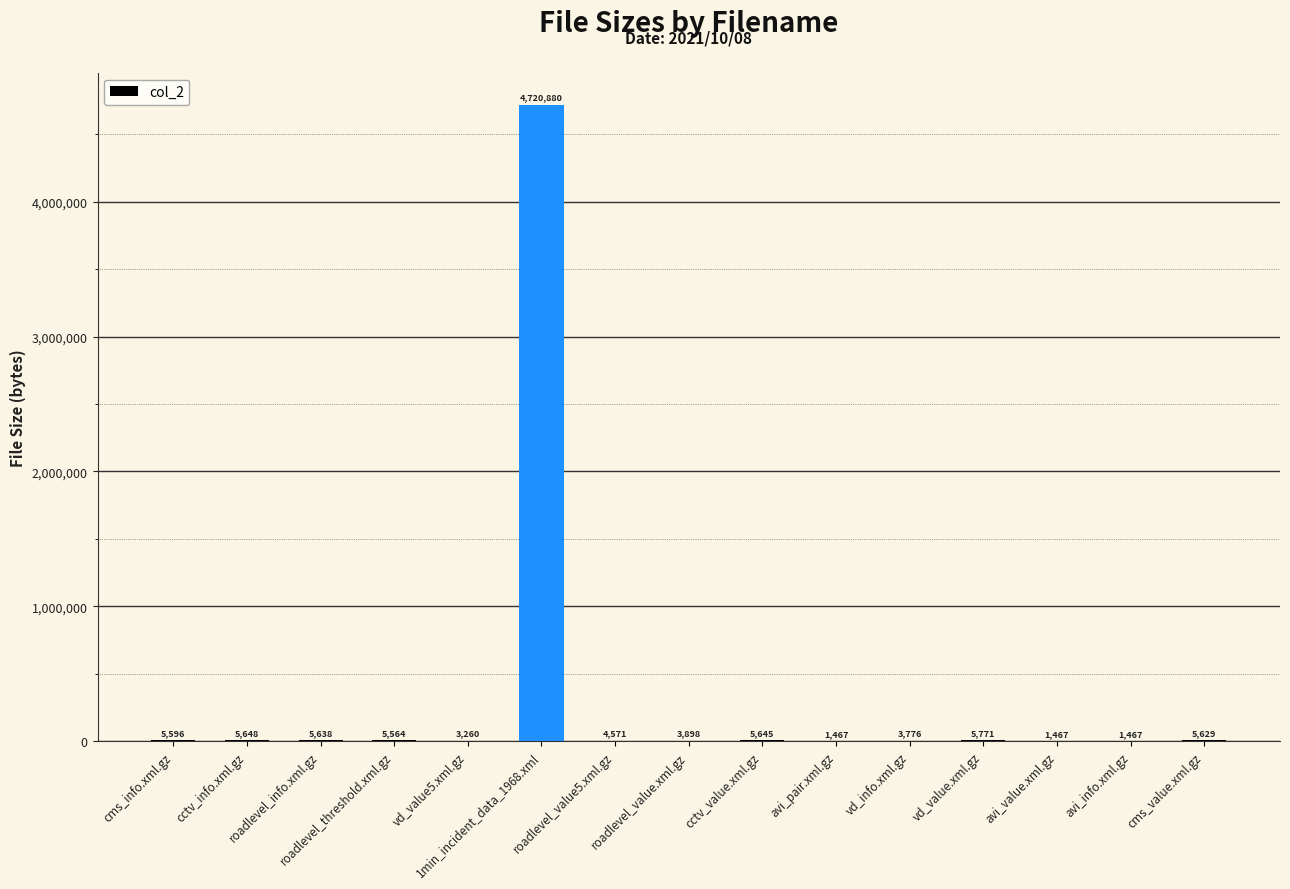

At which label does the data first exceed 5564?

cms_info.xml.gz